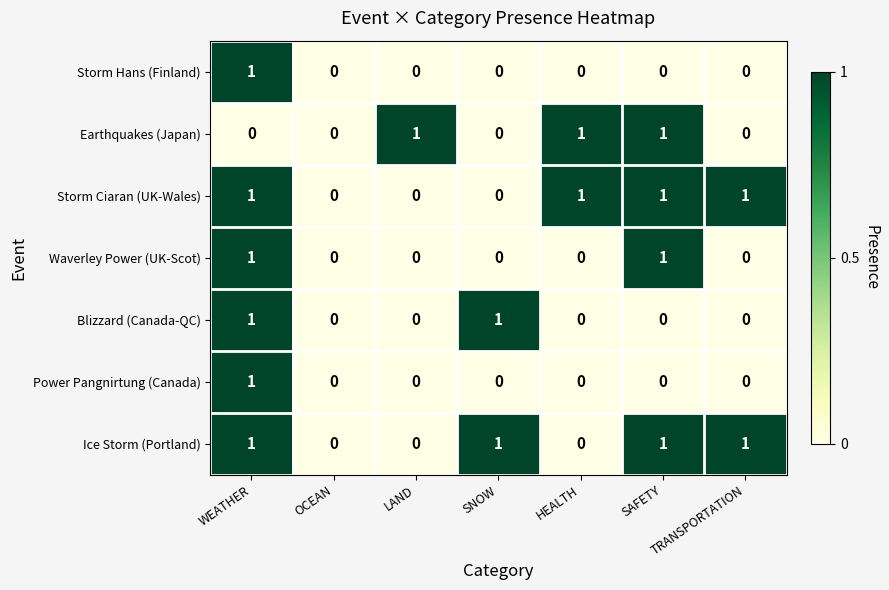

How many Ice Storm (Portland) values are between 0 and 1?

7